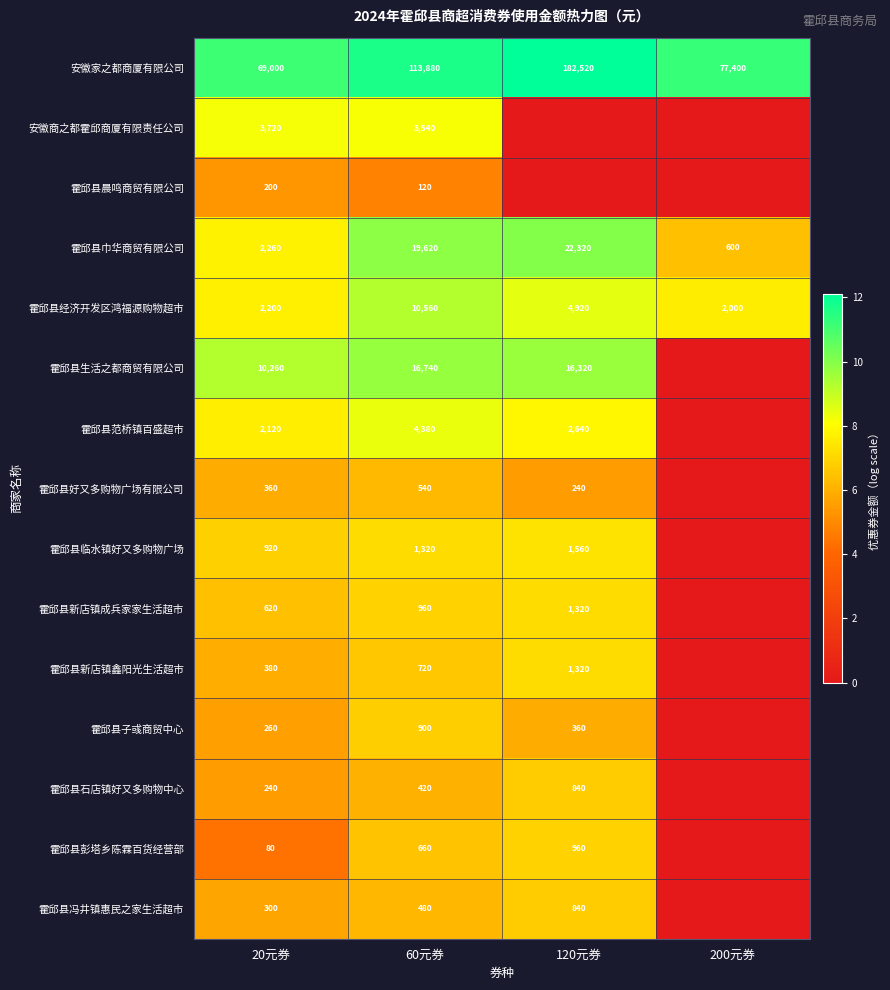

At which label does 霍邱县巾华商贸有限公司 reach its minimum?

200元券